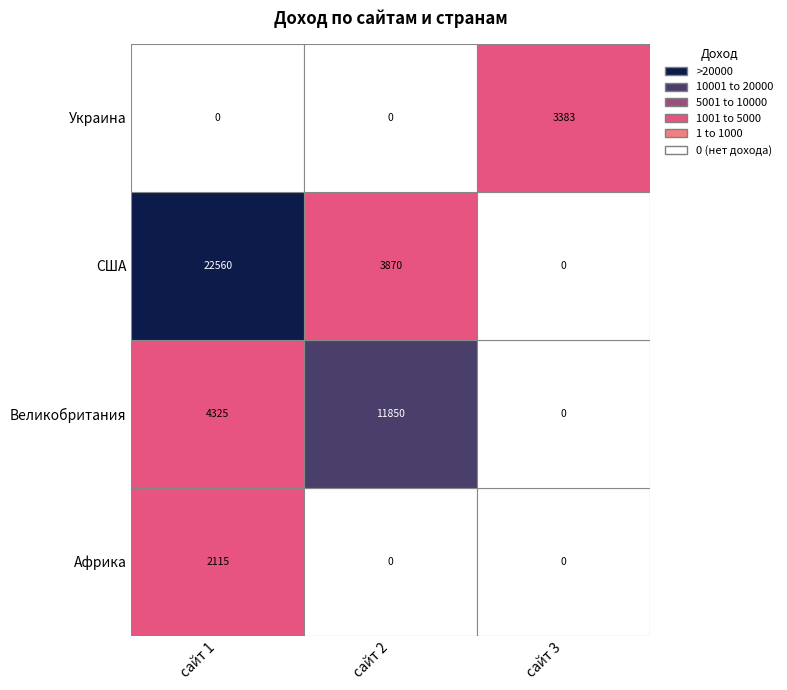

How many data points in сайт 2 are above 3870?

1